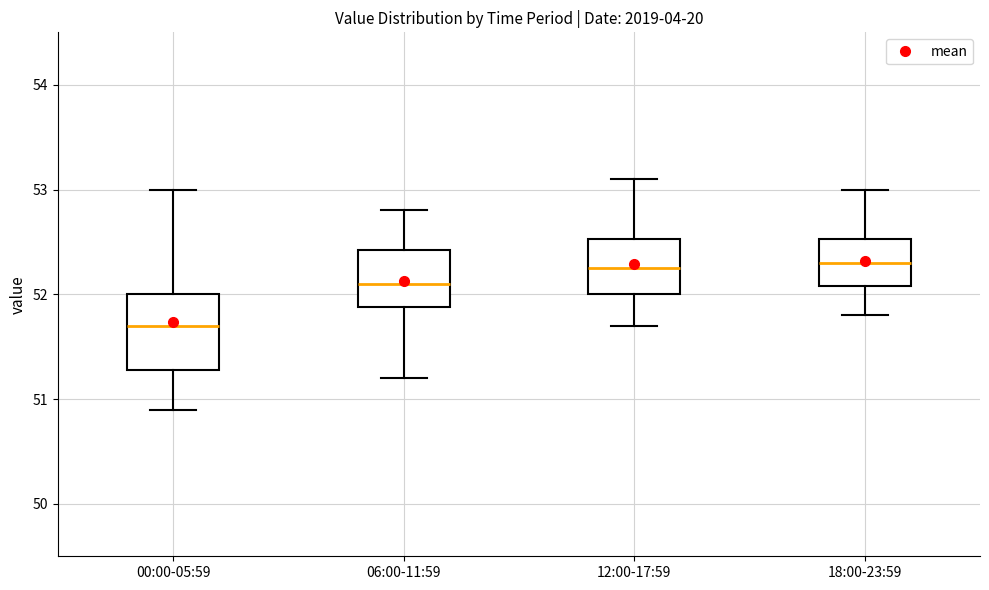

Reading left to right, transcribe this box plot: for each box, give where its median line is, the range the box spans, and where its two whiskers end, as read against the y-axis. The values are not printed on the chart, so give them approximately, as read against the axis.

00:00-05:59: median 51.7, box 51.3 to 52.0, whiskers 50.9 to 53.0
06:00-11:59: median 52.1, box 51.9 to 52.4, whiskers 51.2 to 52.8
12:00-17:59: median 52.3, box 52.0 to 52.5, whiskers 51.7 to 53.1
18:00-23:59: median 52.3, box 52.1 to 52.5, whiskers 51.8 to 53.0